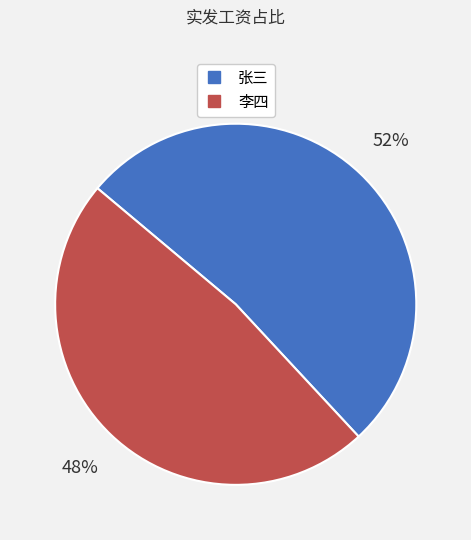

What percentage is the 张三 slice, to the nearest percent?

52%